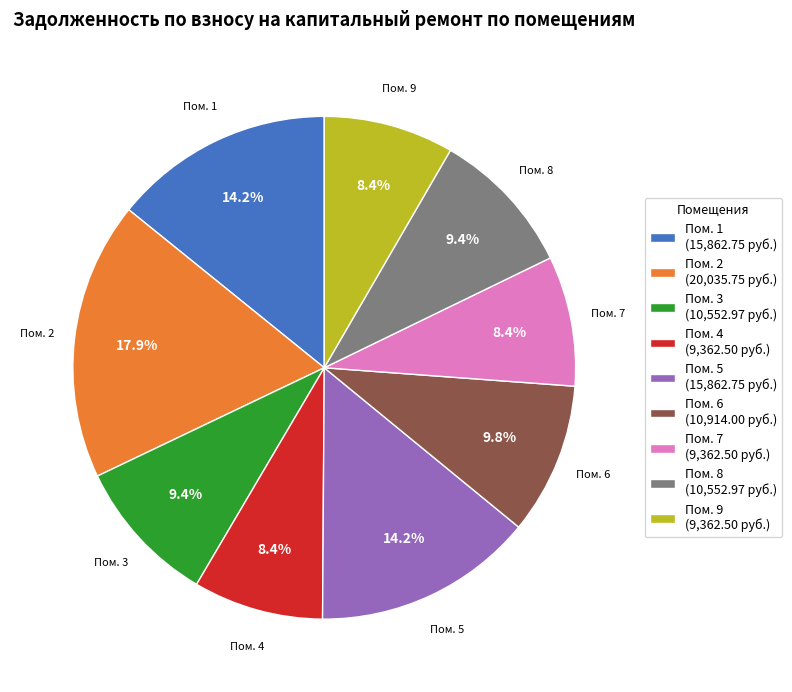

Is there any slice that represents more than half of the pie?

No